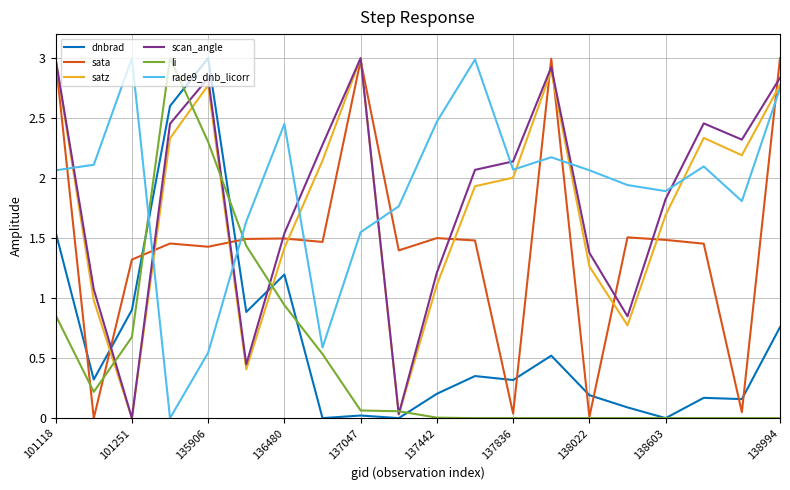

True or false: scan_angle has more than 2 interior local peaks.

True